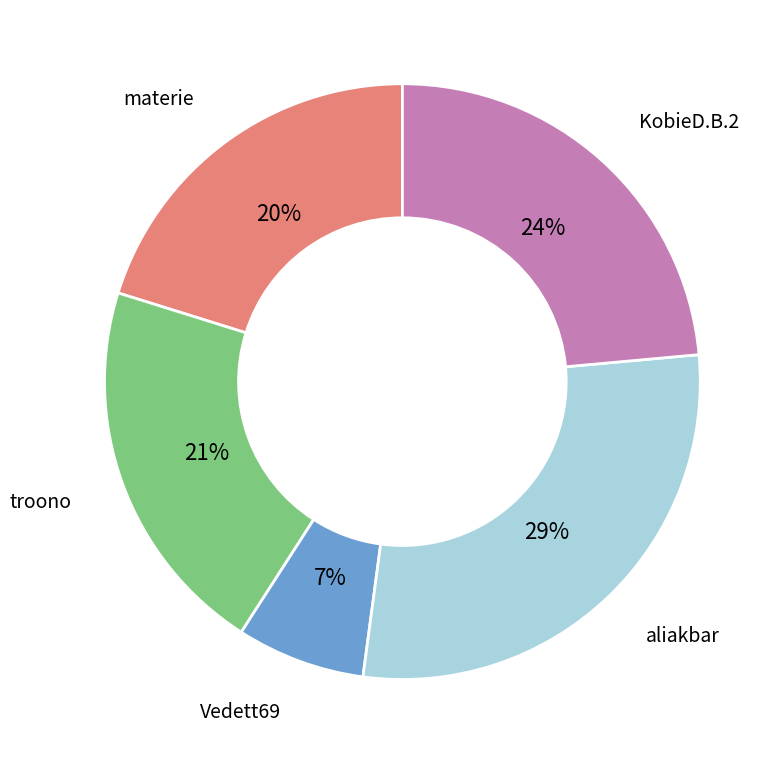

To the nearest percent, what portion does aliakbar represent?

29%